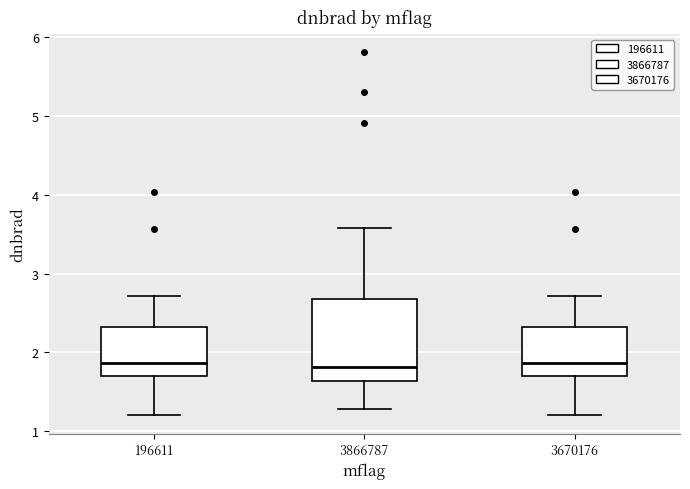

Reading left to right, read every box against the y-axis: the position of its median line, the range the box covers, and the ends of its whiskers. The values are not printed on the chart, so give them approximately, as read against the axis.

196611: median 1.9, box 1.7 to 2.3, whiskers 1.2 to 2.7
3866787: median 1.8, box 1.6 to 2.7, whiskers 1.3 to 3.6
3670176: median 1.9, box 1.7 to 2.3, whiskers 1.2 to 2.7